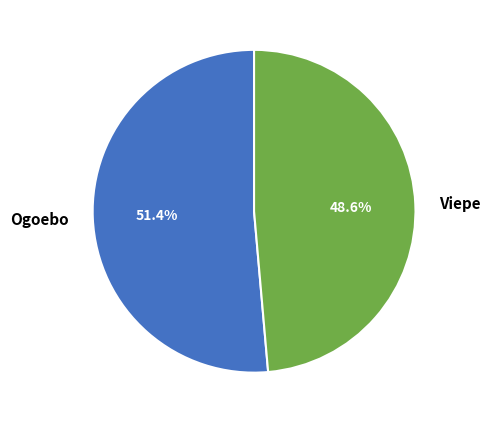

To the nearest percent, what percentage of the pie is Ogoebo?

51%